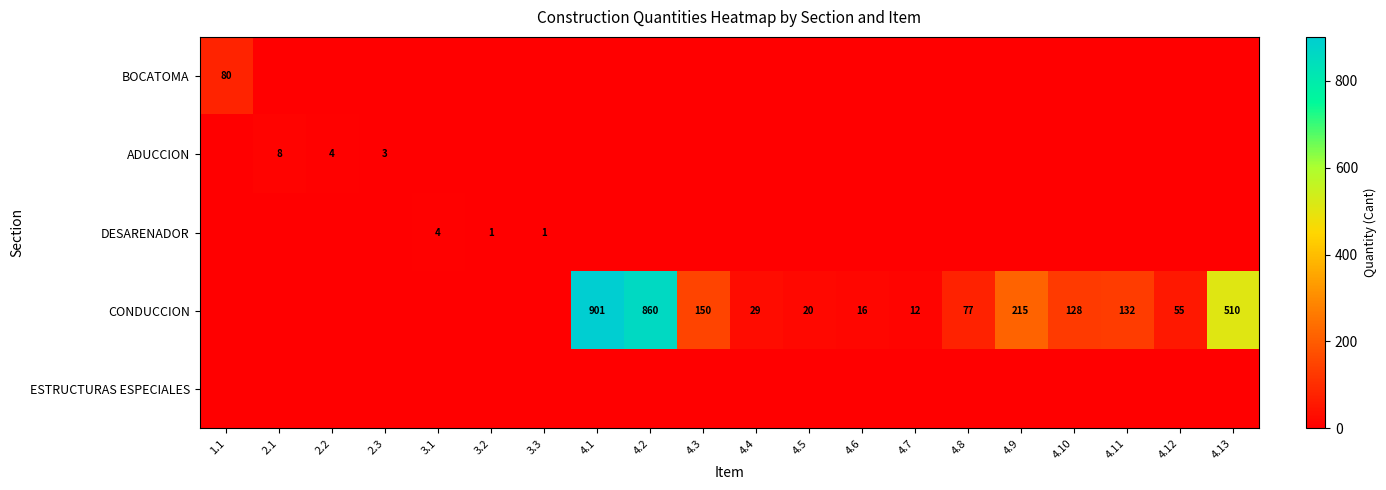

True or false: DESARENADOR has a value of 2 at 3.3.

False